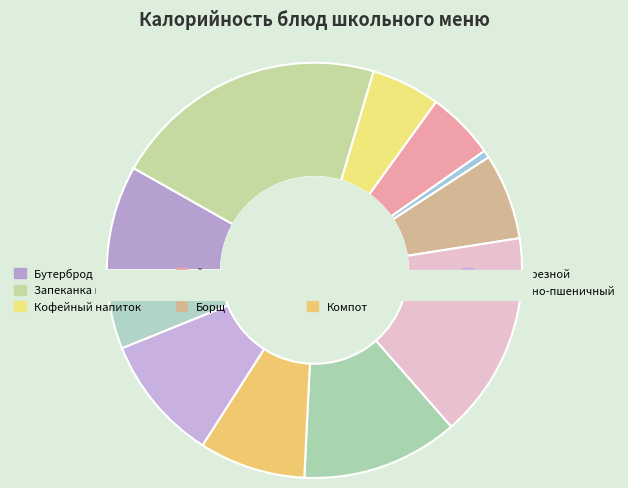

Combined, what portion of the pie is Запеканка из творога and Йогурт?

26.7%